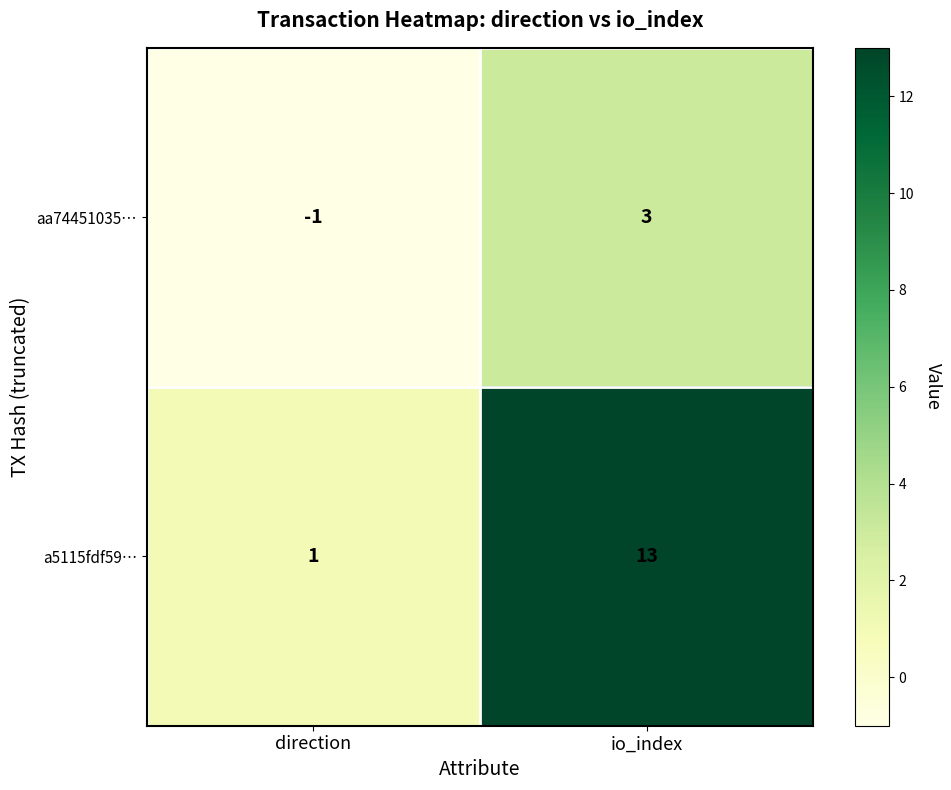

Reading left to right, what are all the values shown in this chart?

aa74451035…: -1	3
a5115fdf59…: 1	13